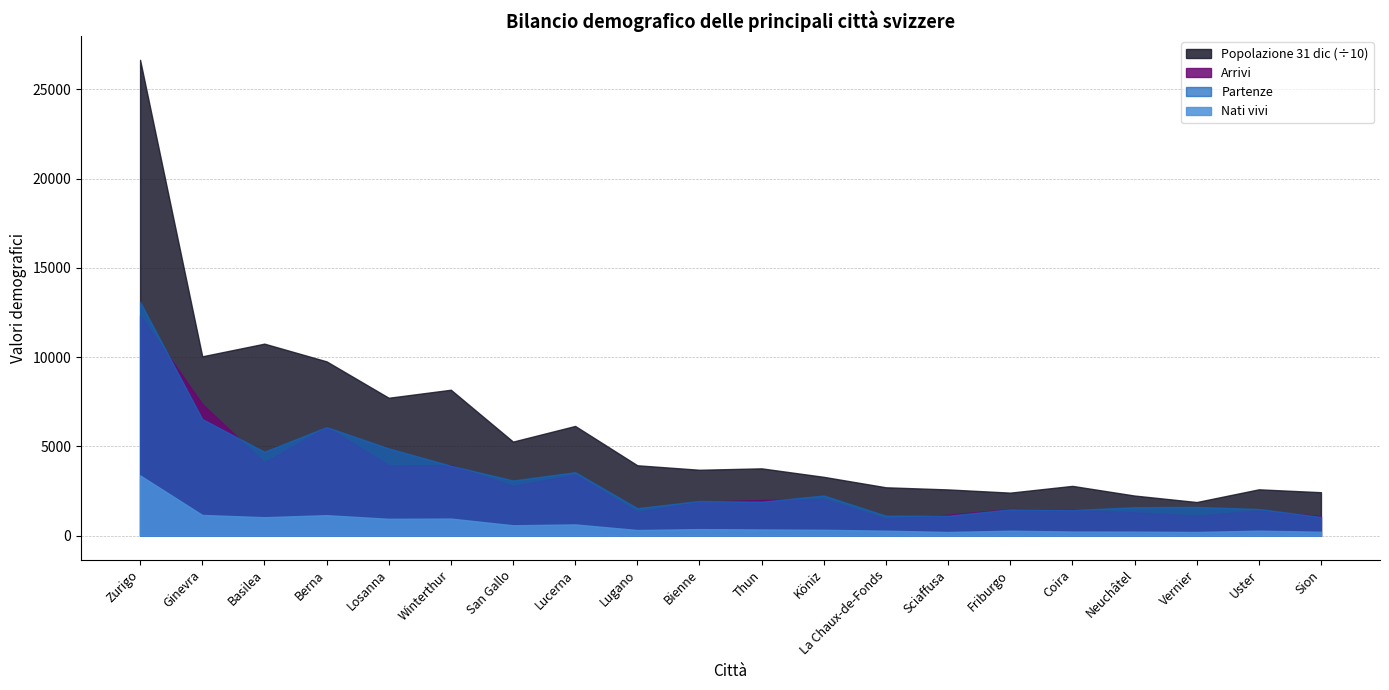

What is the label of the 8th point from the right?

La Chaux-de-Fonds